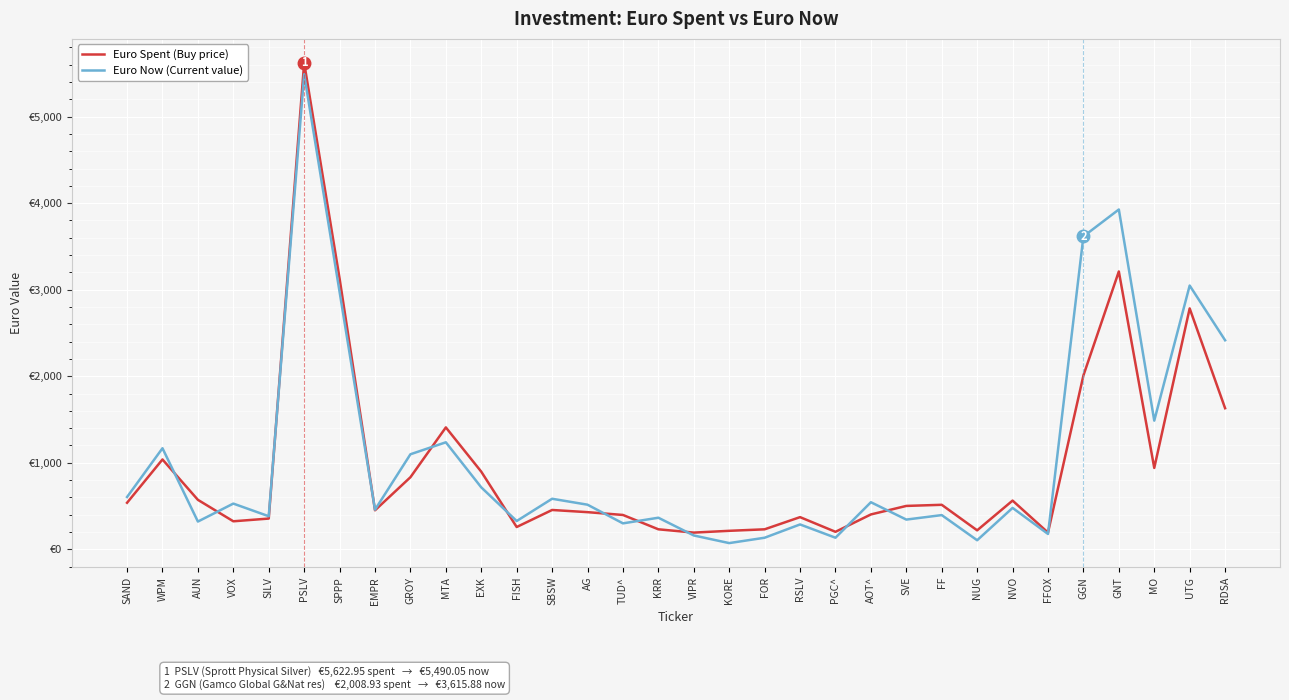

Is this an area chart (filled region under the line)?

No